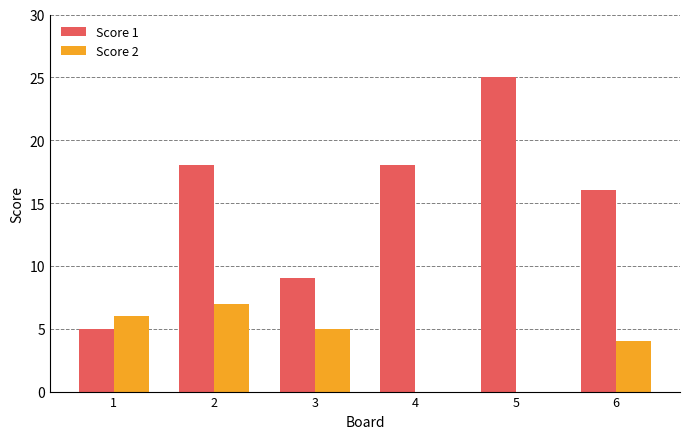

How many series are shown in this chart?

2